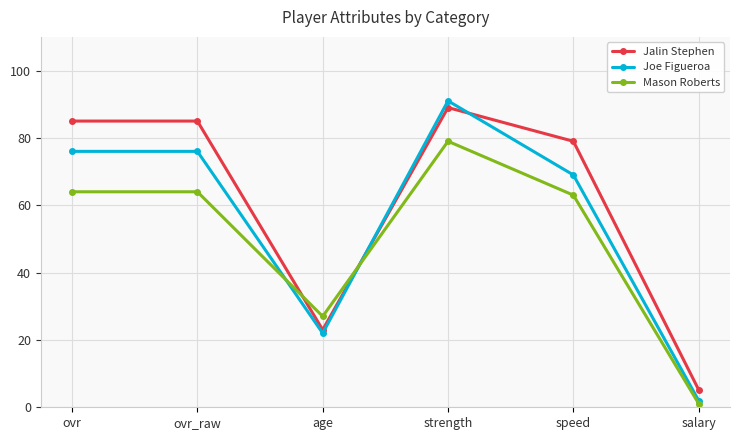

What is the minimum value shown in the chart?

1.1